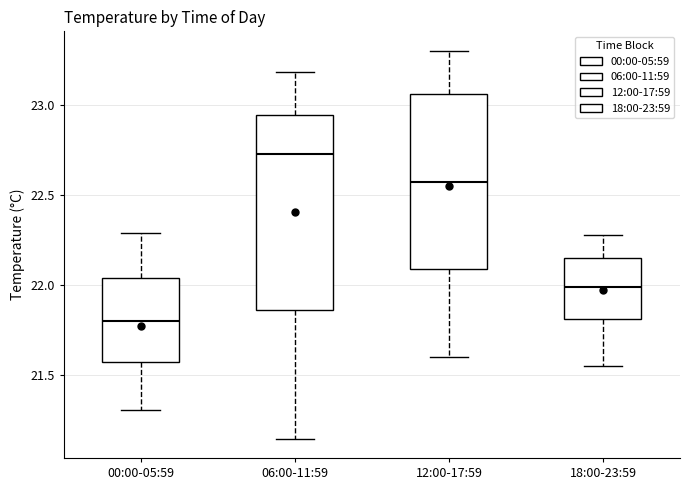

Reading left to right, read every box against the y-axis: the position of its median line, the range the box covers, and the ends of its whiskers. The values are not printed on the chart, so give them approximately, as read against the axis.

00:00-05:59: median 21.80, box 21.55 to 22.05, whiskers 21.30 to 22.30
06:00-11:59: median 22.75, box 21.85 to 22.95, whiskers 21.15 to 23.20
12:00-17:59: median 22.60, box 22.10 to 23.05, whiskers 21.60 to 23.30
18:00-23:59: median 22.00, box 21.80 to 22.15, whiskers 21.55 to 22.30